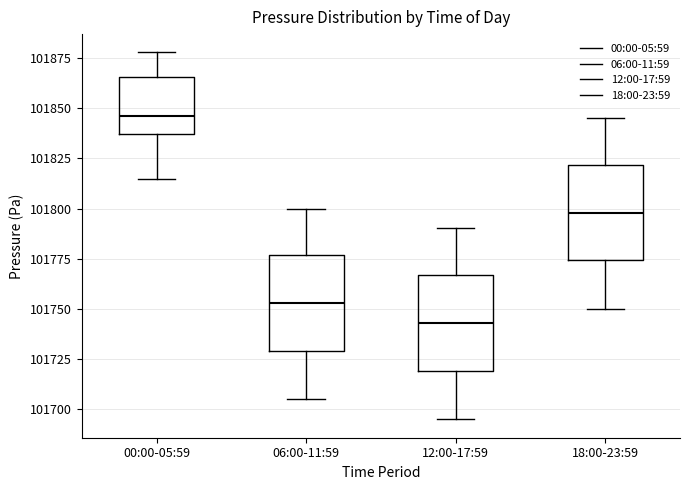

Reading left to right, transcribe this box plot: for each box, give where its median line is, the range the box spans, and where its two whiskers end, as read against the y-axis. The values are not printed on the chart, so give them approximately, as read against the axis.

00:00-05:59: median 101845, box 101835 to 101865, whiskers 101815 to 101880
06:00-11:59: median 101755, box 101730 to 101775, whiskers 101705 to 101800
12:00-17:59: median 101745, box 101720 to 101765, whiskers 101695 to 101790
18:00-23:59: median 101800, box 101775 to 101820, whiskers 101750 to 101845